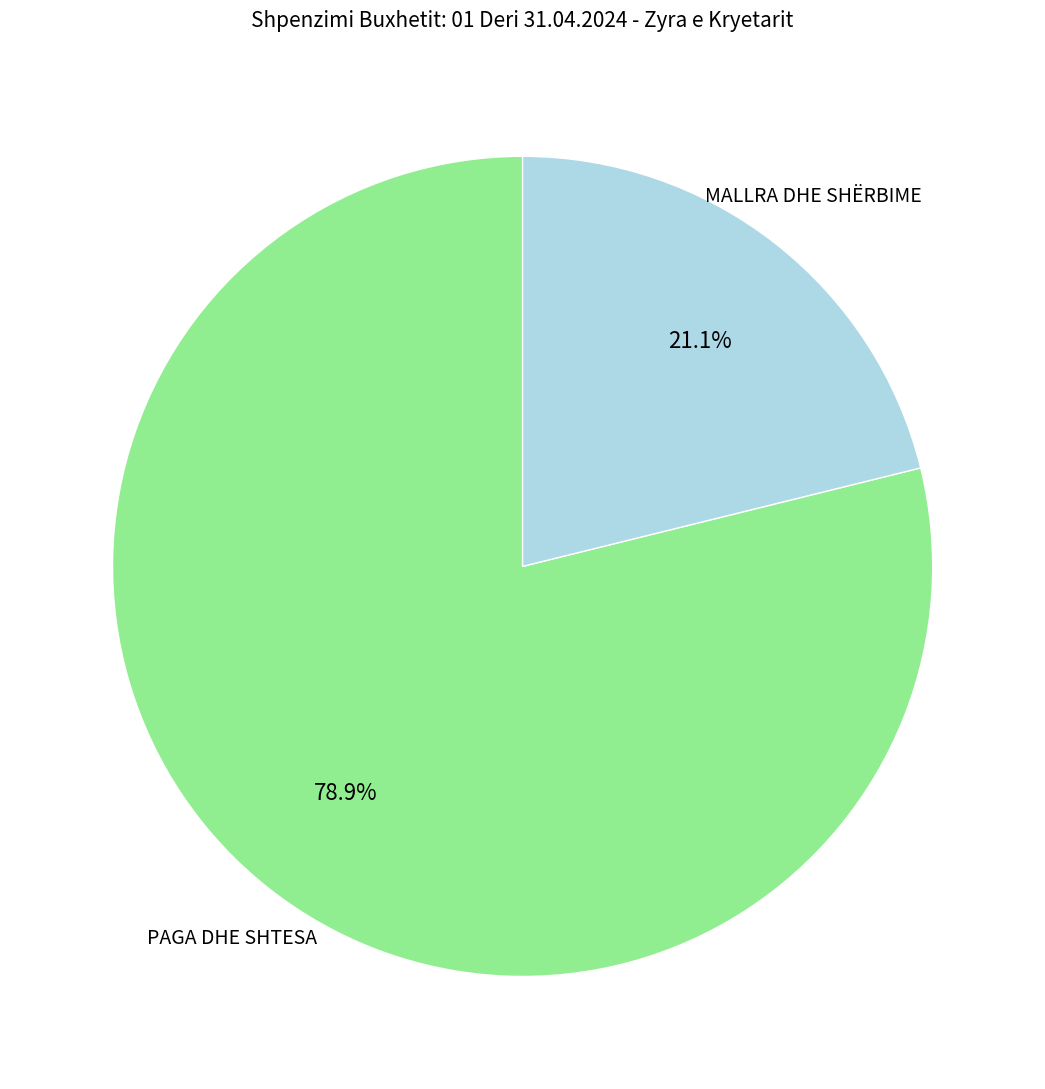

To the nearest percent, what is the difference between the PAGA DHE SHTESA and MALLRA DHE SHËRBIME slice percentages?

58%